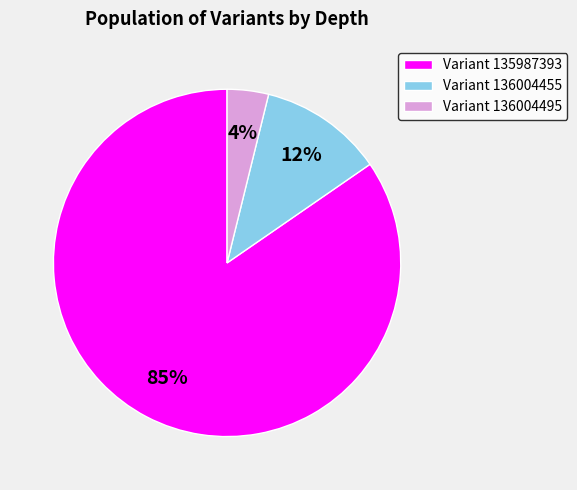

Combined, do Variant 136004495 and Variant 135987393 account for over 50%?

Yes